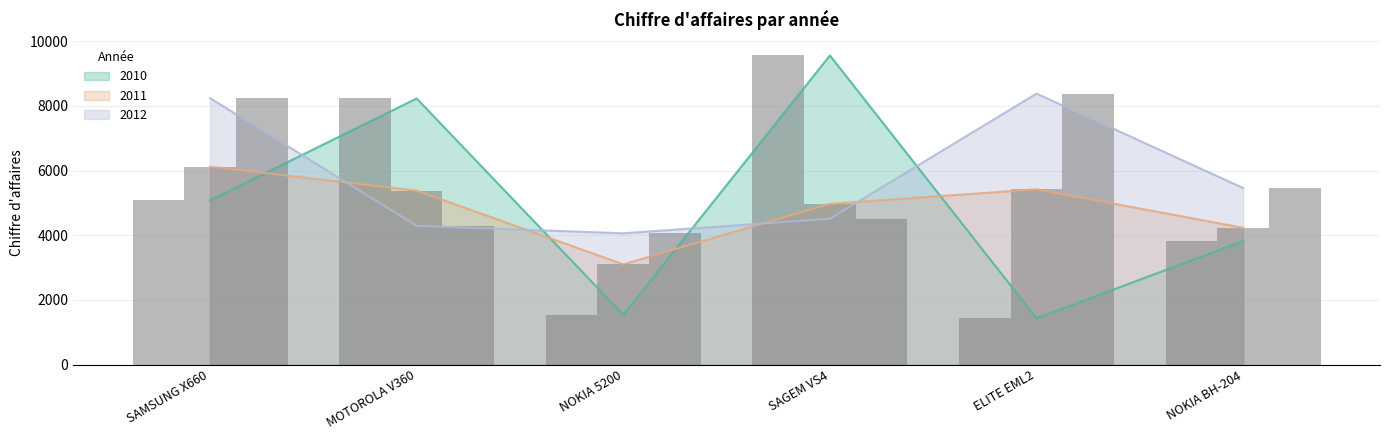

Are the bars horizontal?

No